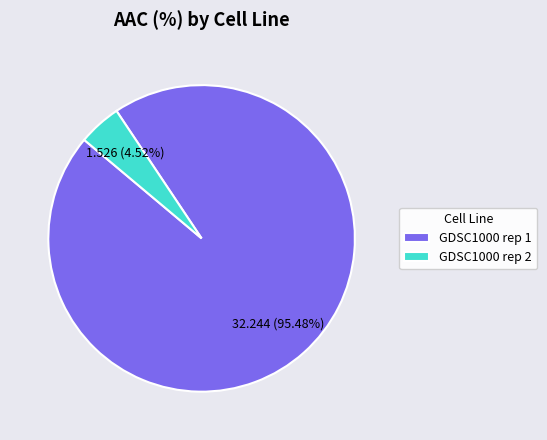

Is GDSC1000 rep 2 the majority of the pie?

No